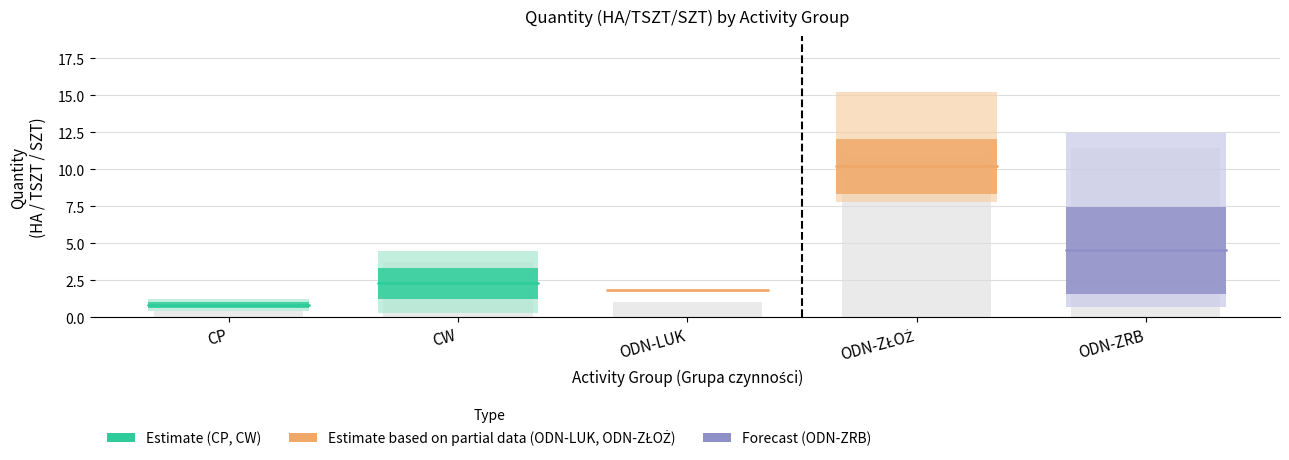

What is the maximum value shown in the chart?

10.2